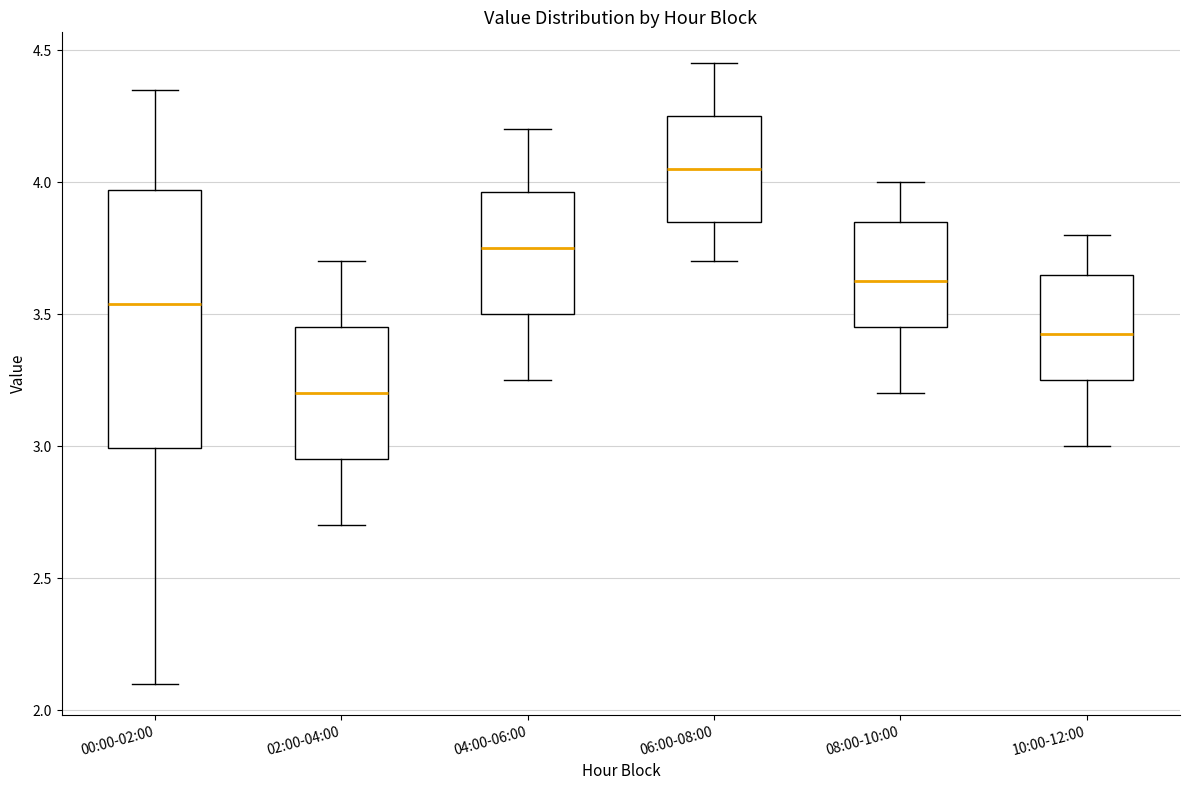

Reading left to right, transcribe this box plot: for each box, give where its median line is, the range the box spans, and where its two whiskers end, as read against the y-axis. The values are not printed on the chart, so give them approximately, as read against the axis.

00:00-02:00: median 3.55, box 3.00 to 3.95, whiskers 2.10 to 4.35
02:00-04:00: median 3.20, box 2.95 to 3.45, whiskers 2.70 to 3.70
04:00-06:00: median 3.75, box 3.50 to 3.95, whiskers 3.25 to 4.20
06:00-08:00: median 4.05, box 3.85 to 4.25, whiskers 3.70 to 4.45
08:00-10:00: median 3.65, box 3.45 to 3.85, whiskers 3.20 to 4.00
10:00-12:00: median 3.45, box 3.25 to 3.65, whiskers 3.00 to 3.80